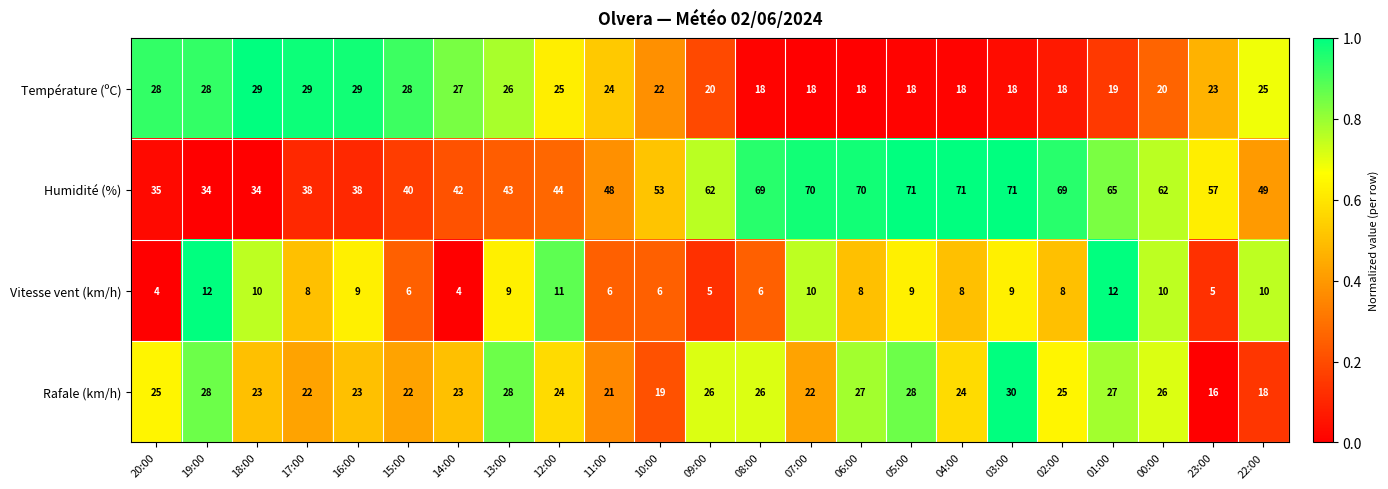

Which series has the widest spread of values?

Humidité (%)